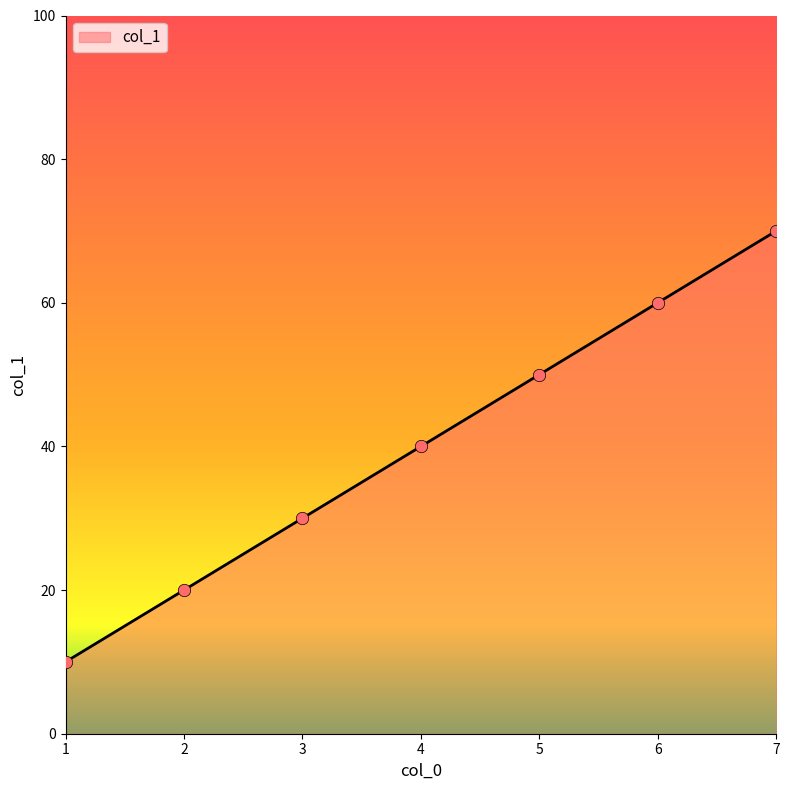

Which has a higher value, 2 or 4?

4